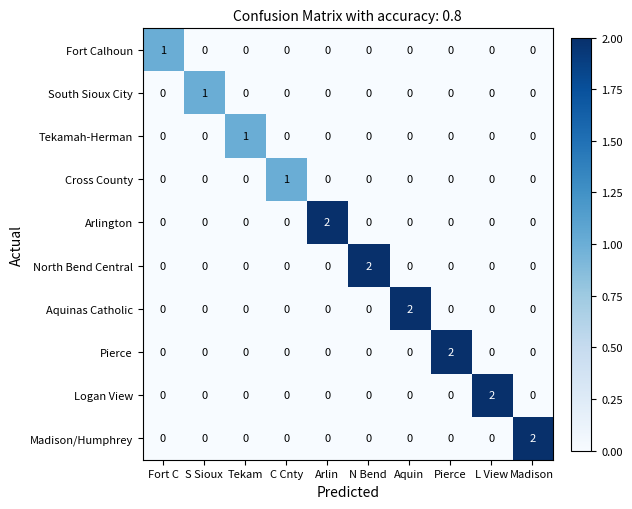

The Pierce series shows -1 at N Bend. True or false?

False